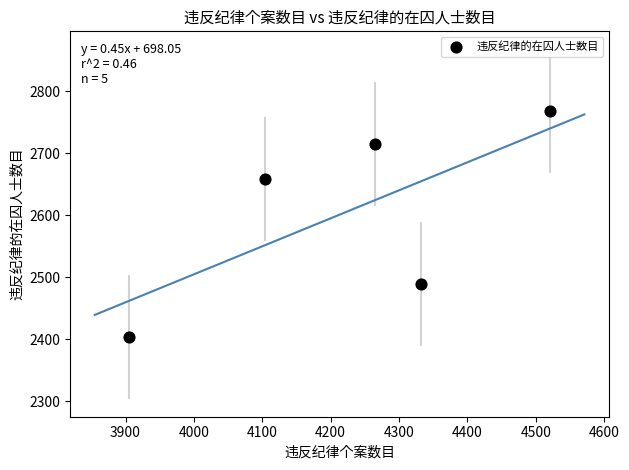

What is the average X value?

4225